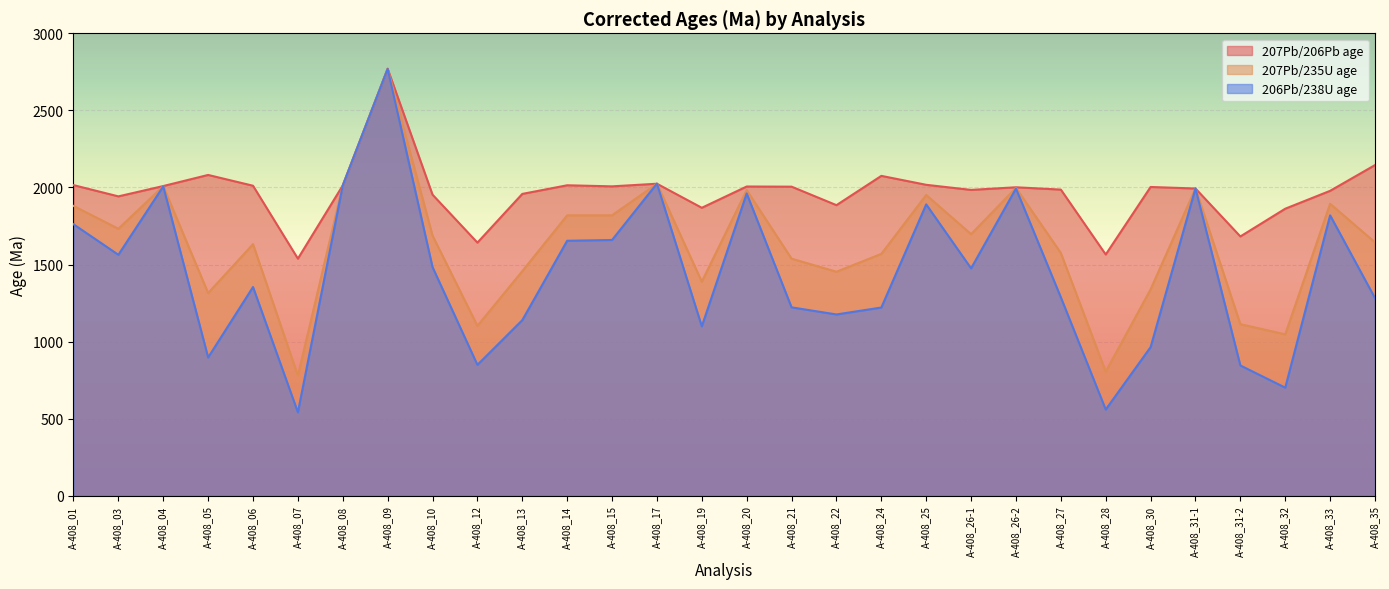

What is the approximate value of 206Pb/238U age at A-408_25, to the nearest 50?

1900